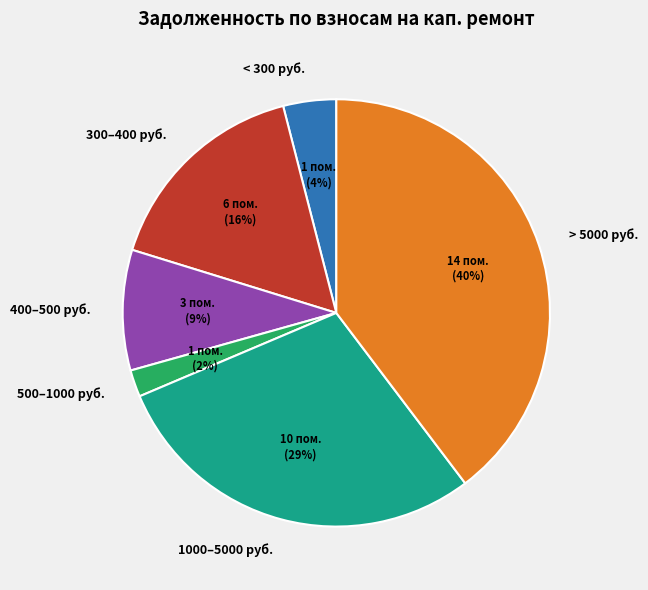

Is it true that 300–400 руб. is 16% of the pie?

True